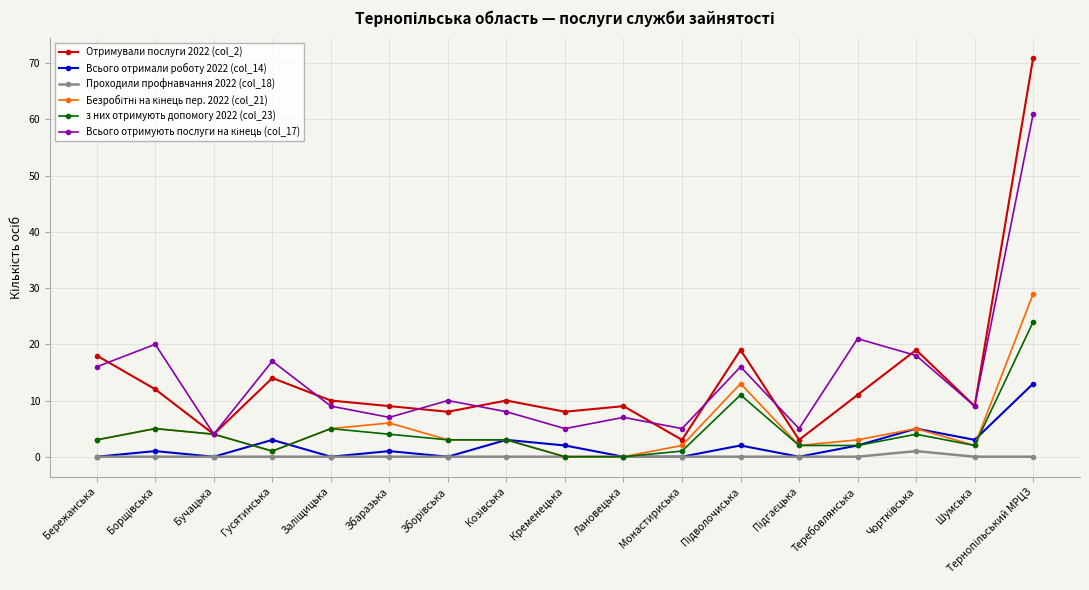

What is the label of the 16th point from the left?

Шумська